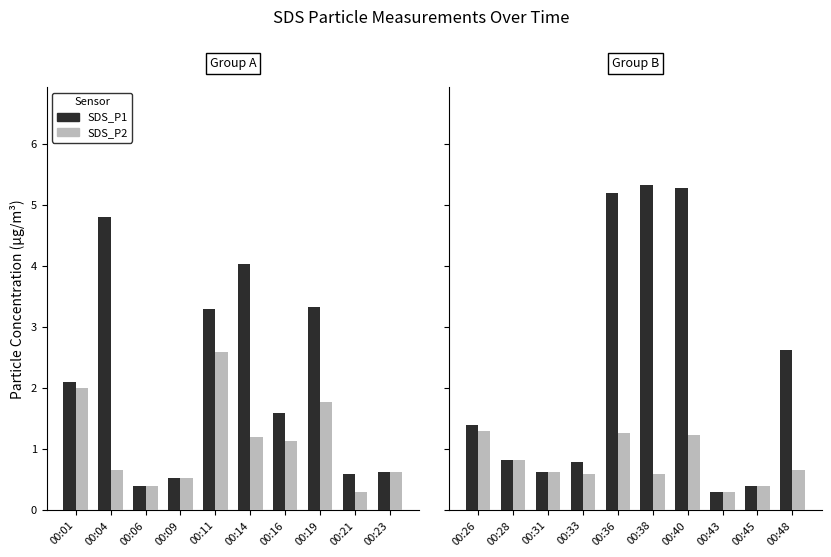

Are the bars horizontal?

No